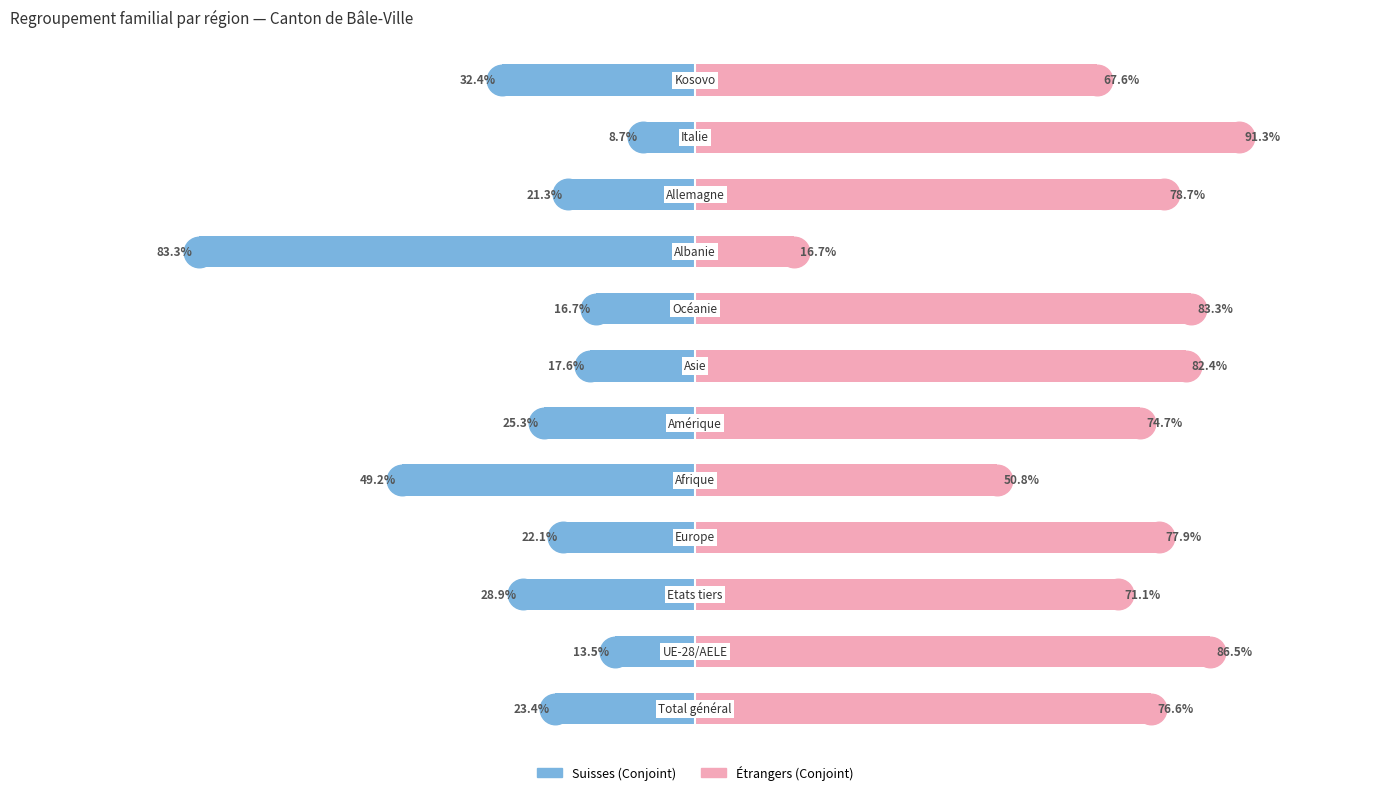

Is the value of Regroupement familial de suisses (Conjoint) at 5 greater than the value of Regroupement familial d'étrangers (Conjoint) at 6?

No